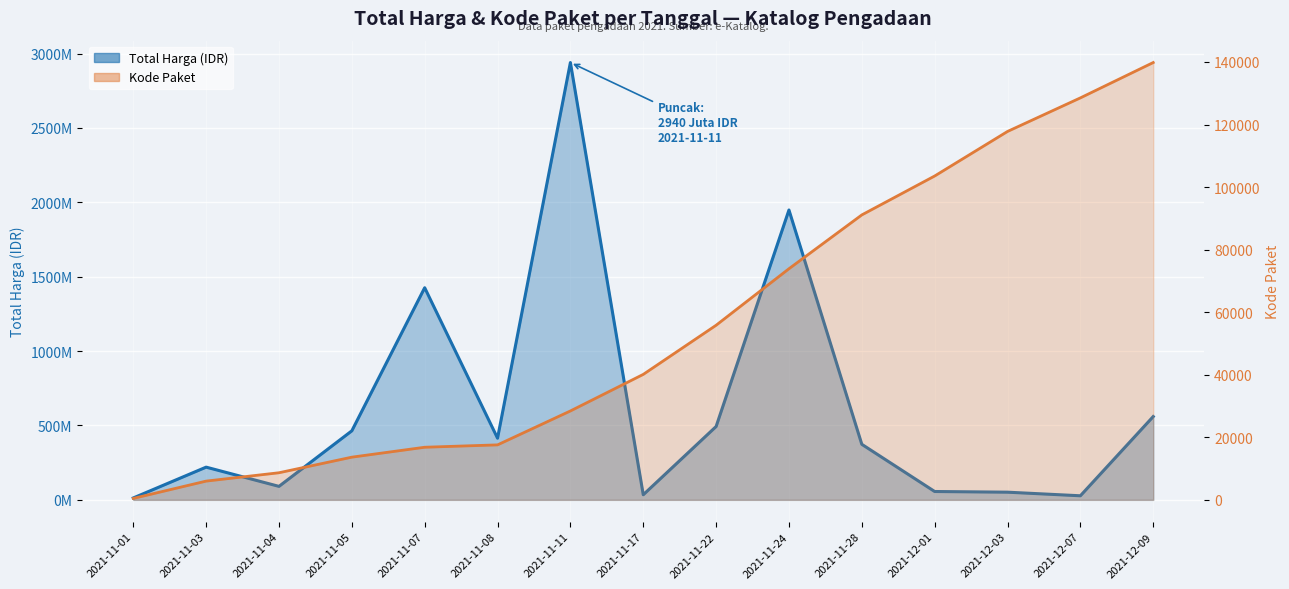

Which series changed the most between 2021-11-03 and 2021-12-03?

Total Harga (Juta)